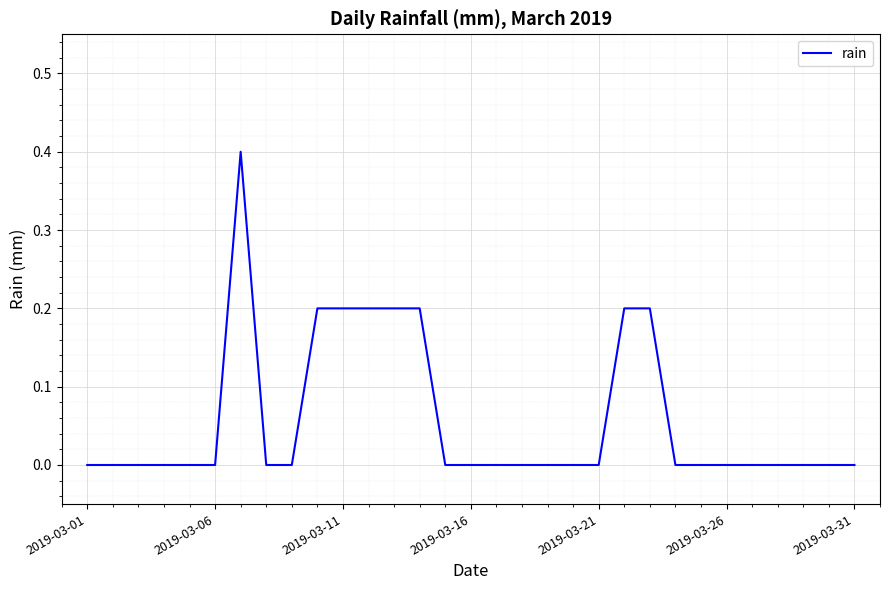

What is the difference between the maximum and minimum values?

0.4